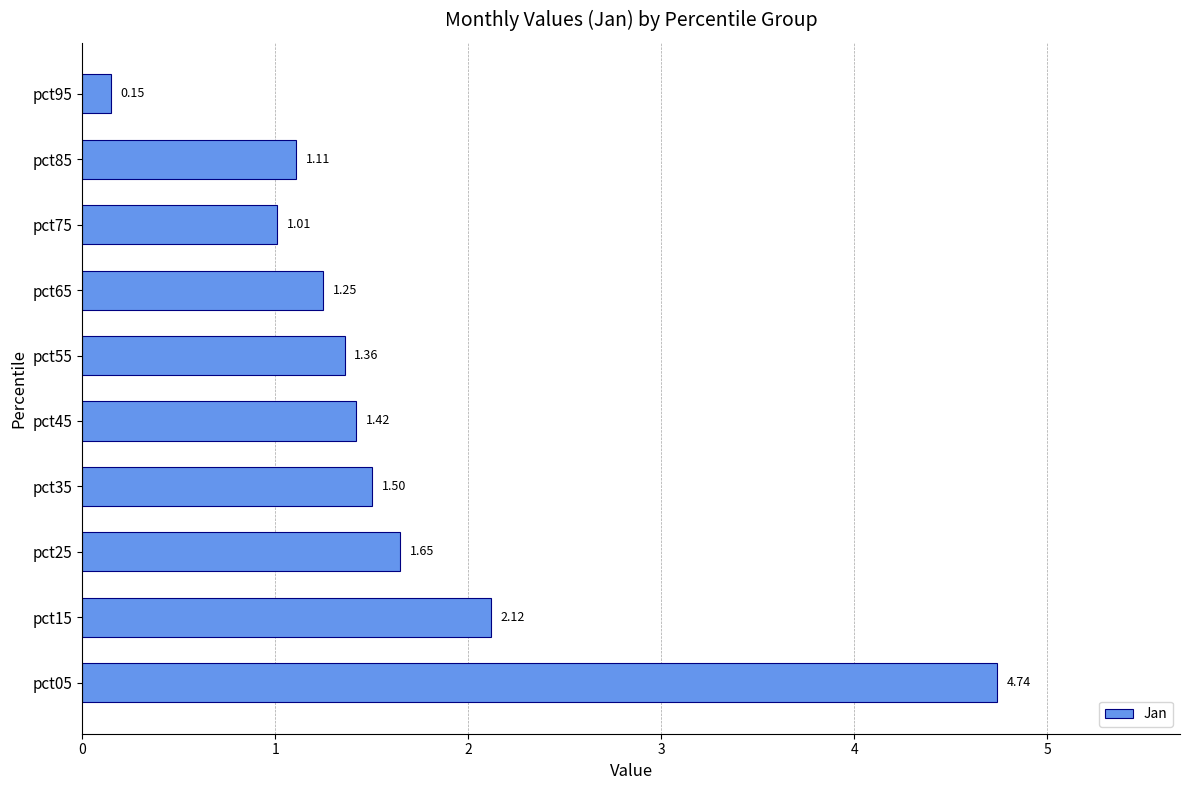

What is the sum of the values at pct15 and pct95?

2.3